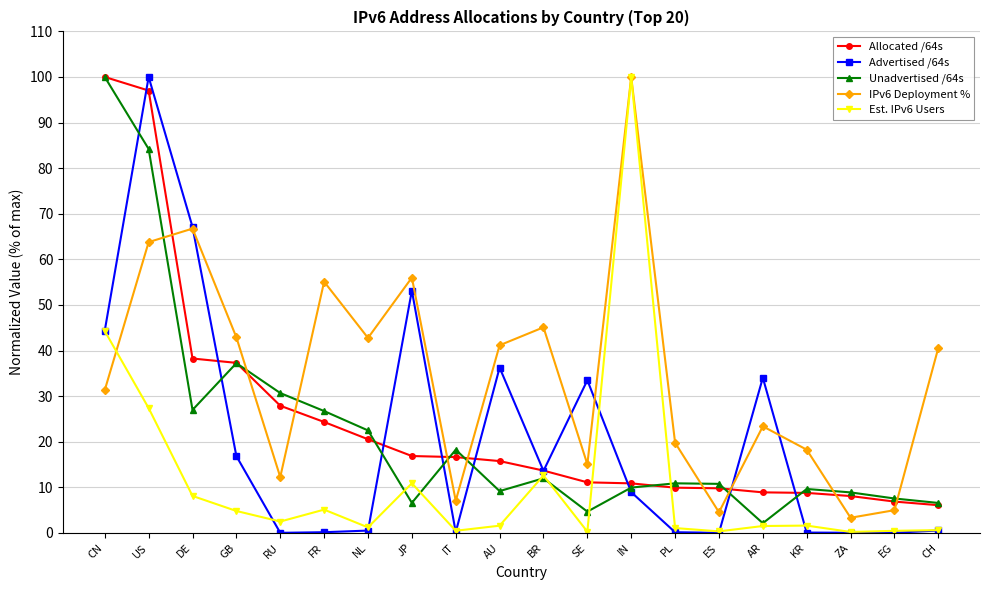

What is the maximum value shown in the chart?

100.0